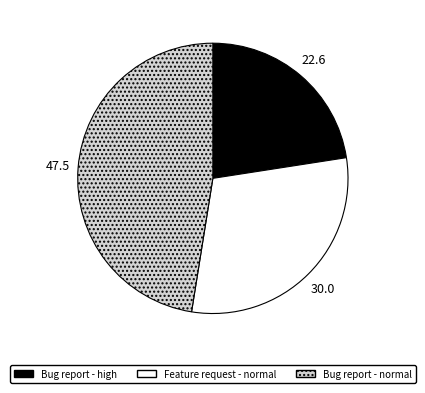

Is there any slice that represents more than half of the pie?

No